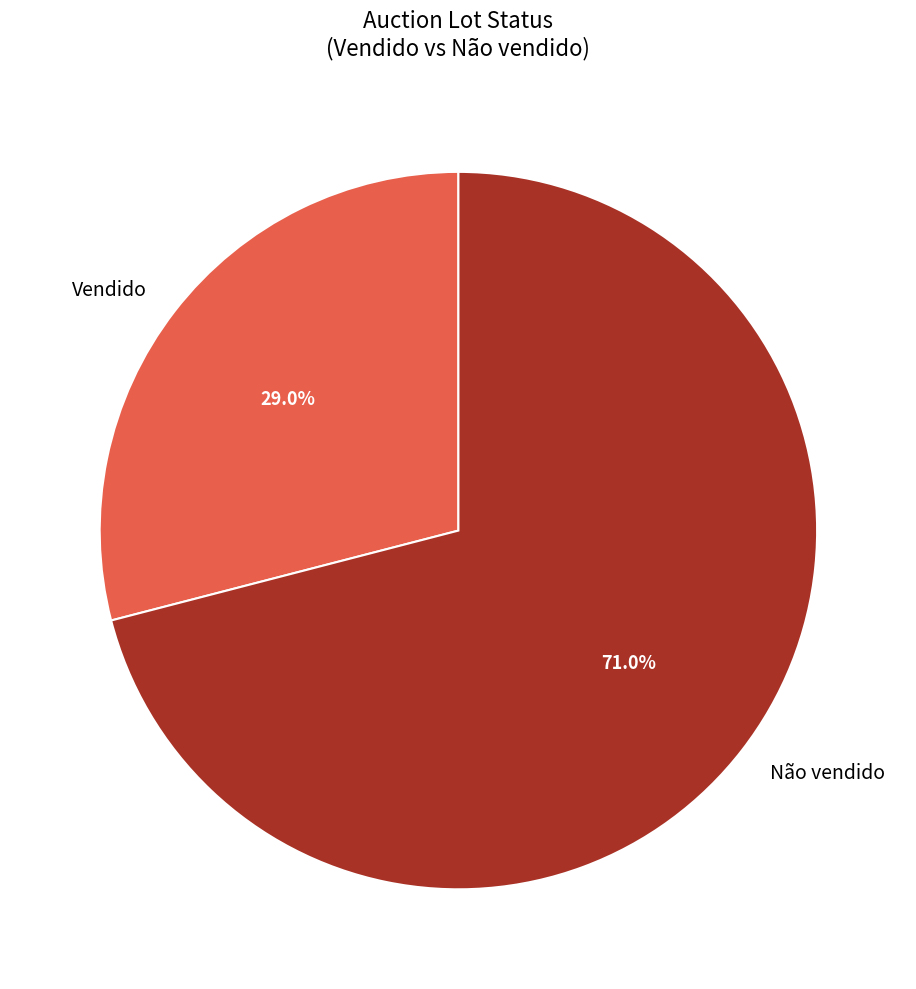

Count the number of slices in the pie.

2